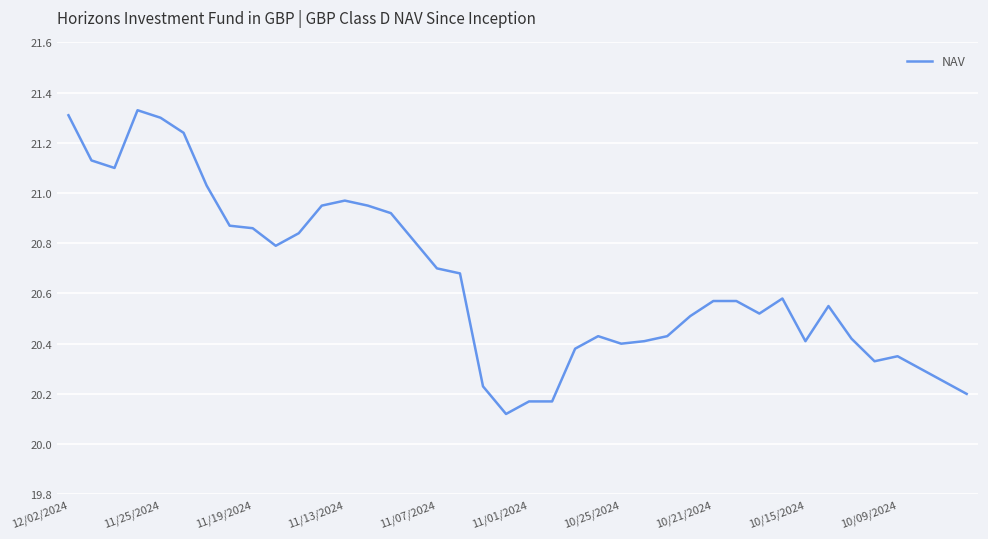

What is the difference between the maximum and minimum values?

1.2